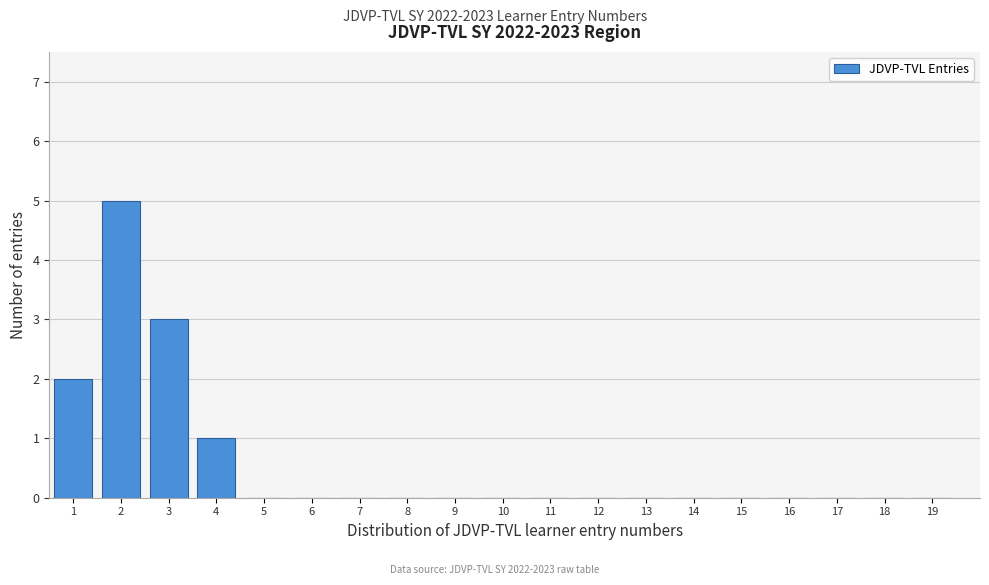

Reading left to right, transcribe all the data shown in this chart.

1=2	2=5	3=3	4=1	5=0	6=0	7=0	8=0	9=0	10=0	11=0	12=0	13=0	14=0	15=0	16=0	17=0	18=0	19=0